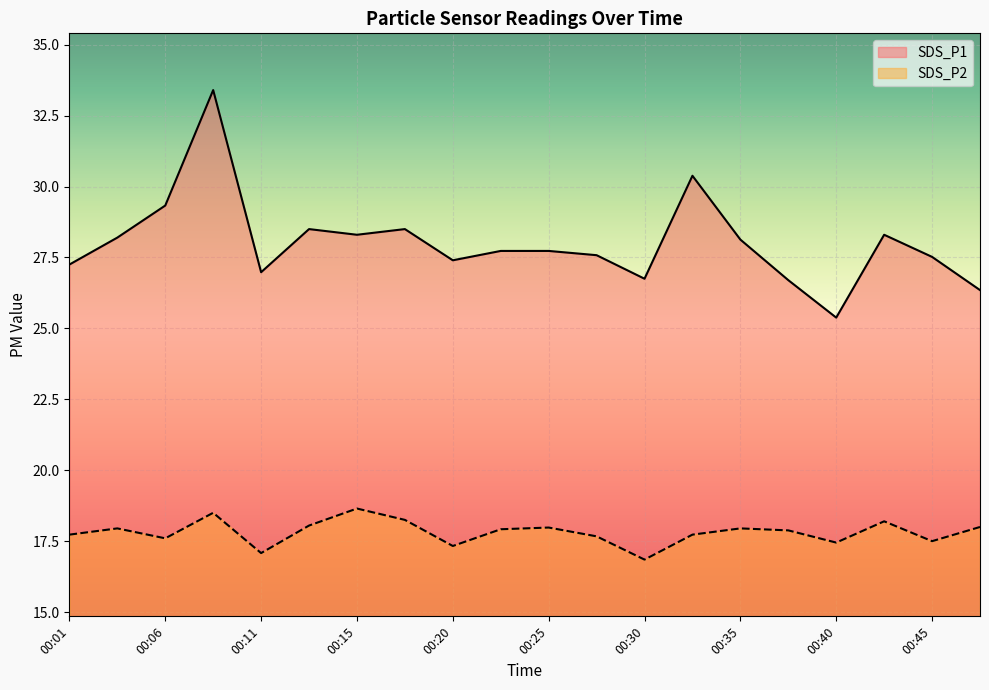

Where does the SDS_P1 series first go above 27?

00:01